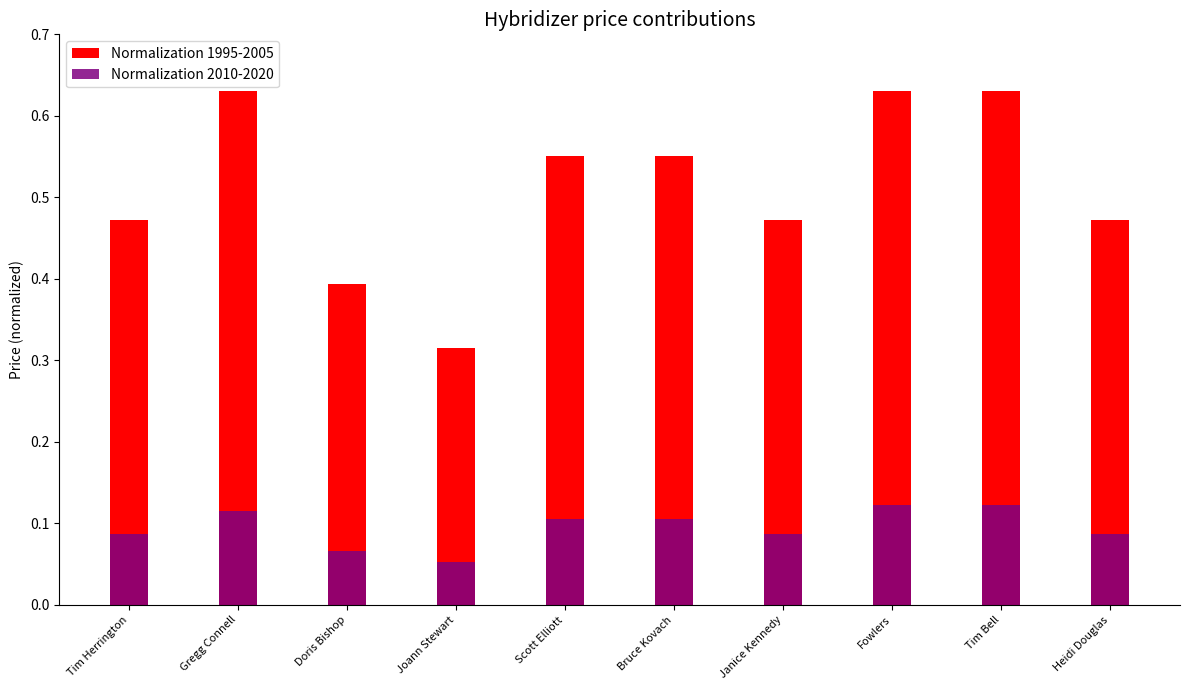

What is the difference between the second highest and minimum values in the Normalization 2010-2020 series?

0.1